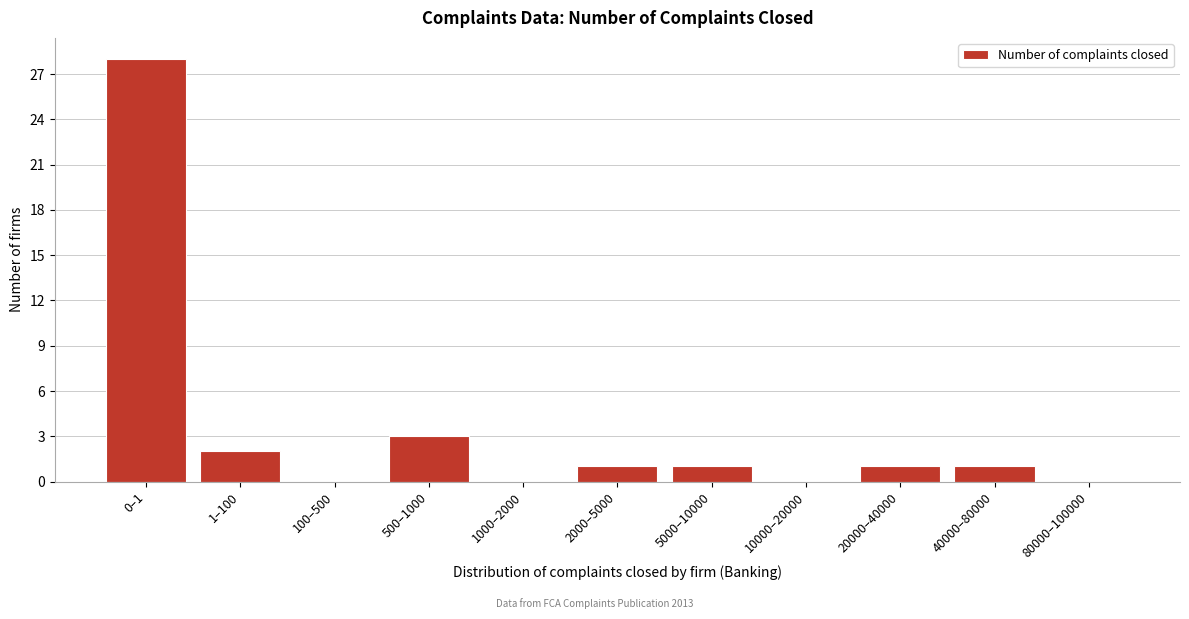

Reading right to left, transcribe all the data shown in this chart.

80000–100000=0	40000–80000=1	20000–40000=1	10000–20000=0	5000–10000=1	2000–5000=1	1000–2000=0	500–1000=3	100–500=0	1–100=2	0–1=28